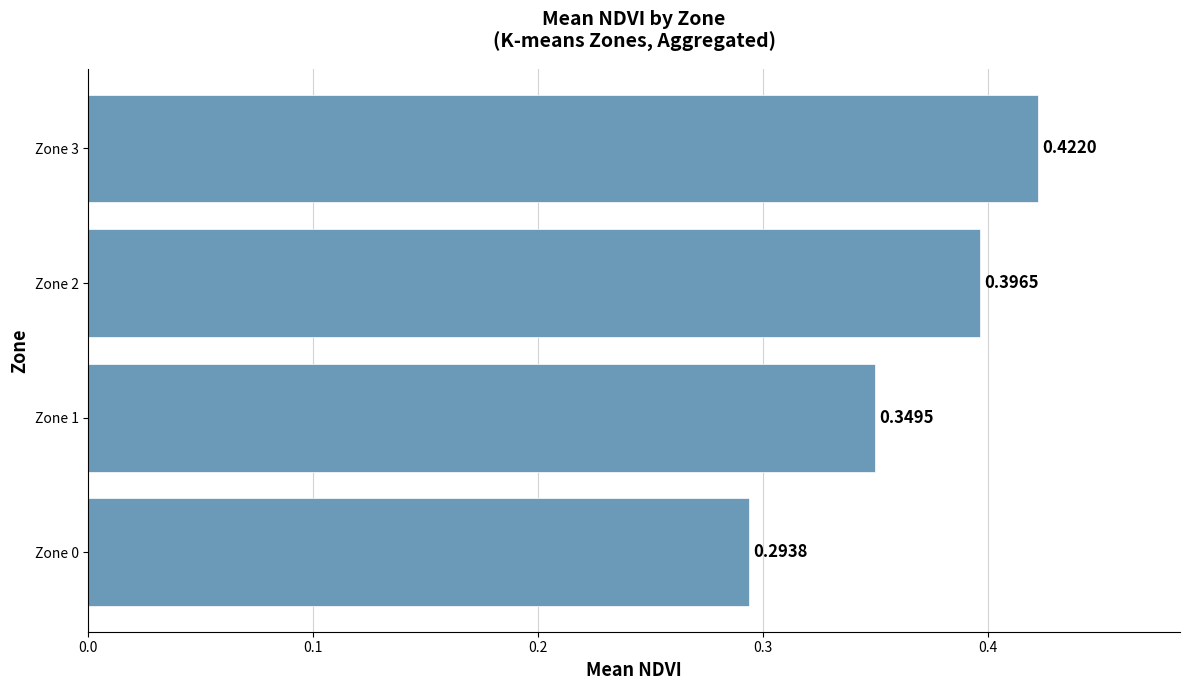

What is the sum of all values?

1.5